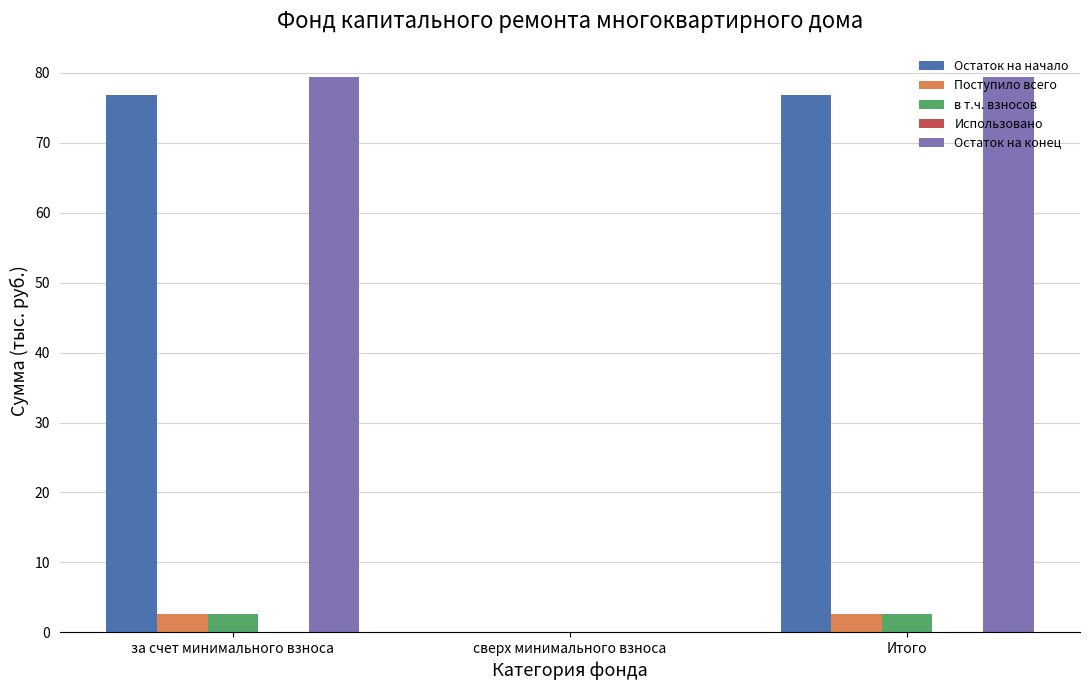

The Остаток на конец series shows 79.5 at за счет минимального взноса. True or false?

True